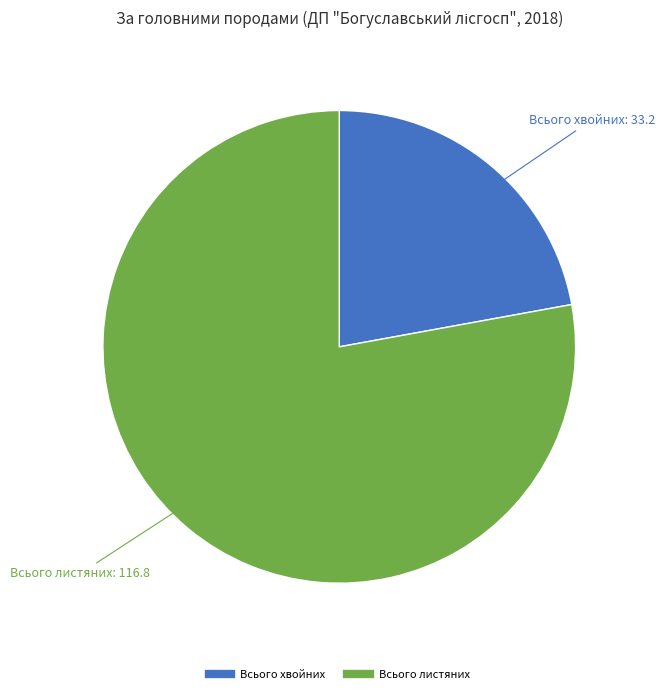

Does any single category account for the majority?

Yes